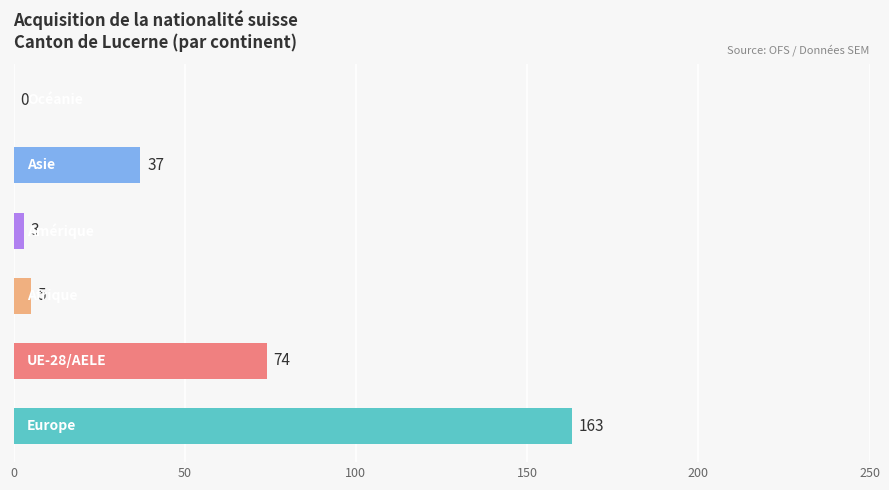

What position from the left is Amérique?

4